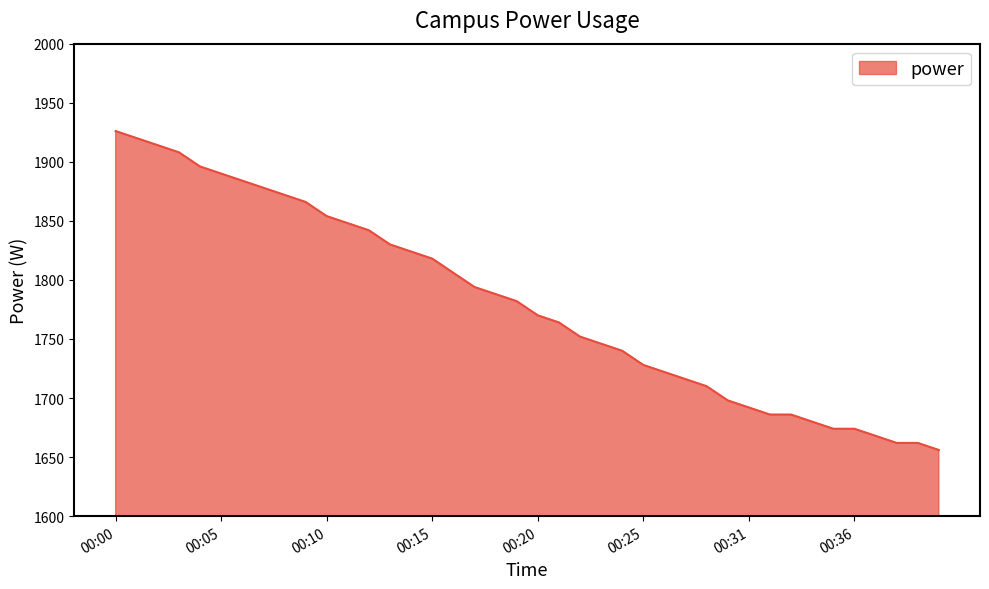

What is the difference between the maximum and minimum values?

270